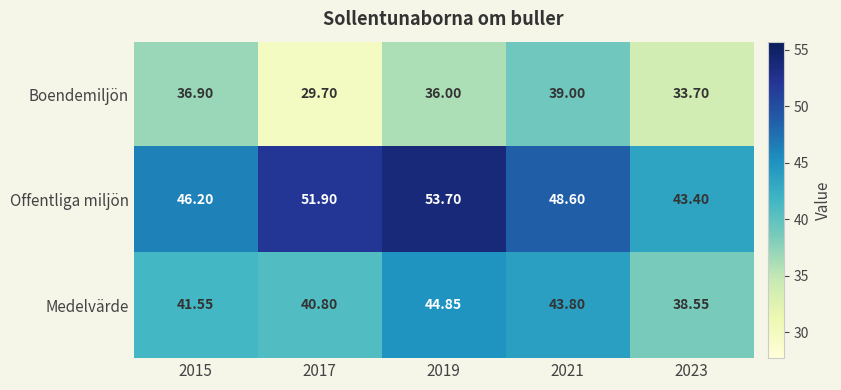

Which series has the widest spread of values?

Offentliga miljön